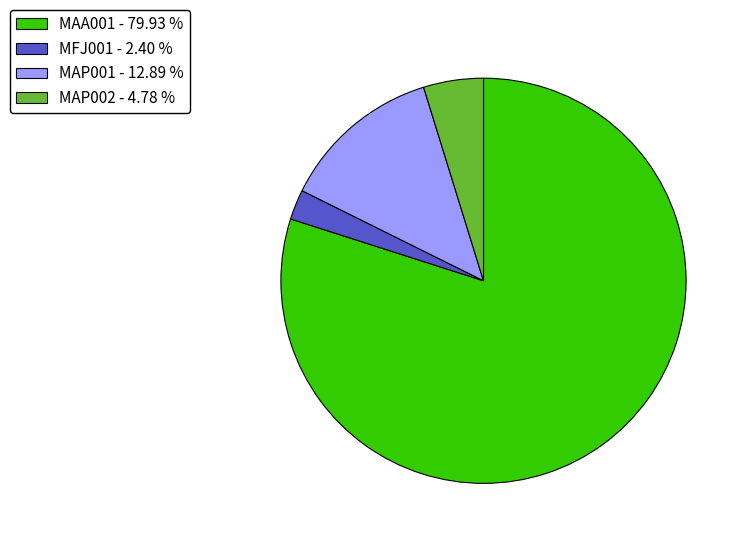

Rank the categories by value from highest to lowest.

MAA001, MAP001, MAP002, MFJ001